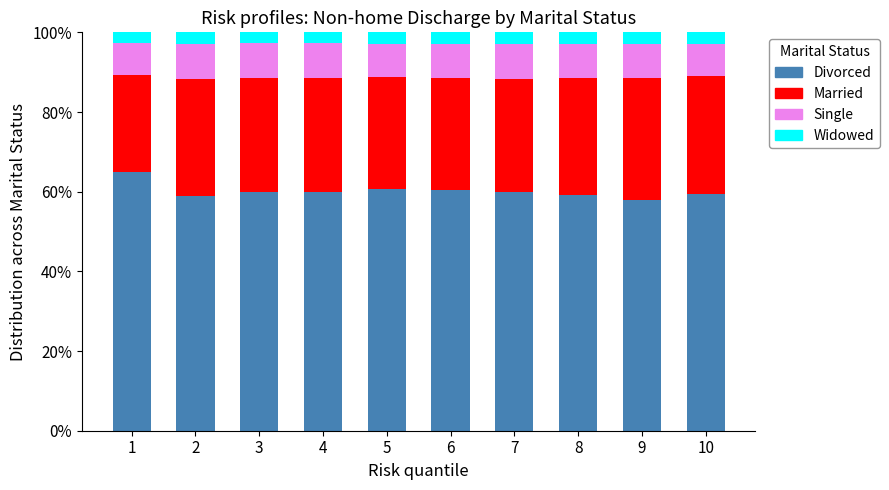

What is the total value across all series at 8?

100.0